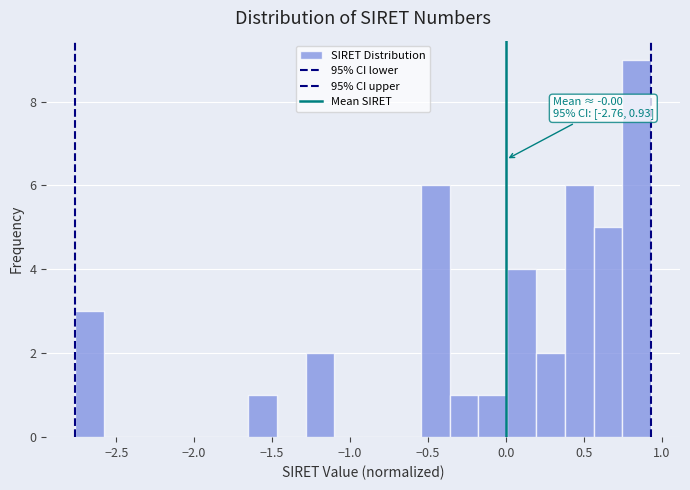

Around what value on the x-axis is the tallest bar? Give the approximate position of its centre, as read against the axis.

0.85